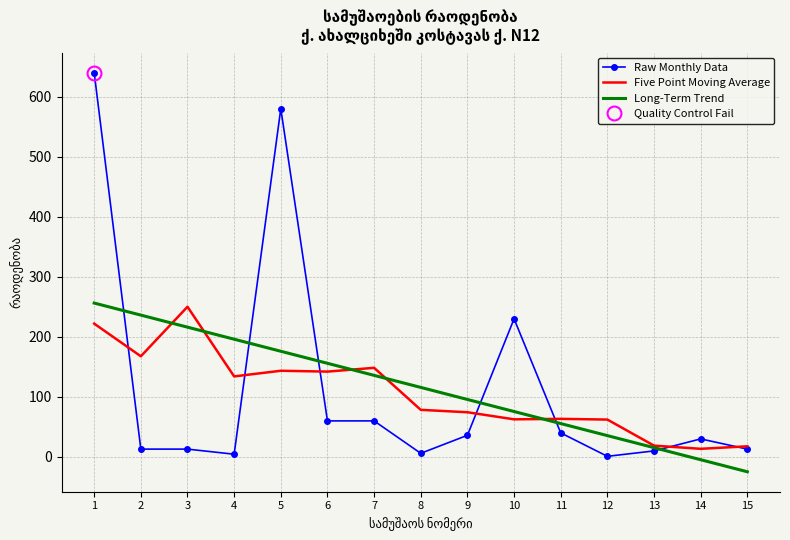

After their last crossing, which series has the higher values: Five Point Moving Average or Long-Term Trend?

Five Point Moving Average